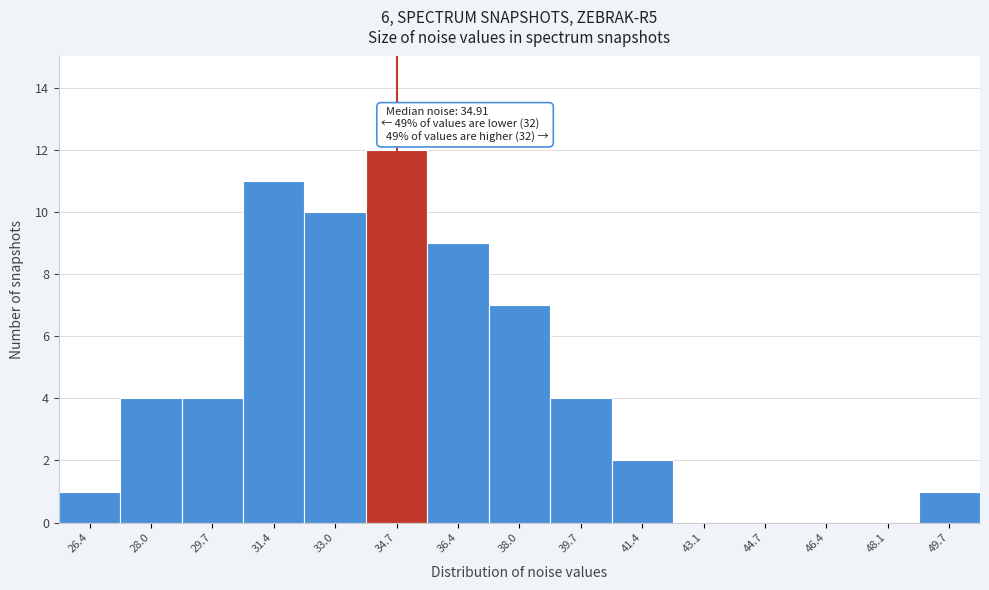

Reading left to right, extract all data points from this chart.

26.4=1	28.0=4	29.7=4	31.4=11	33.0=10	34.7=12	36.4=9	38.0=7	39.7=4	41.4=2	43.1=0	44.7=0	46.4=0	48.1=0	49.7=1